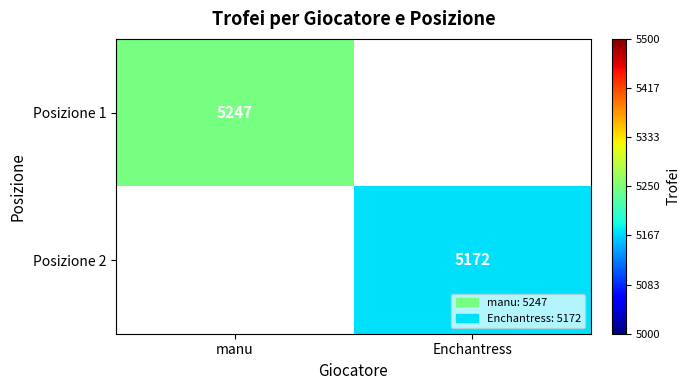

Is it true that Posizione 2 equals 5172 at Enchantress?

True